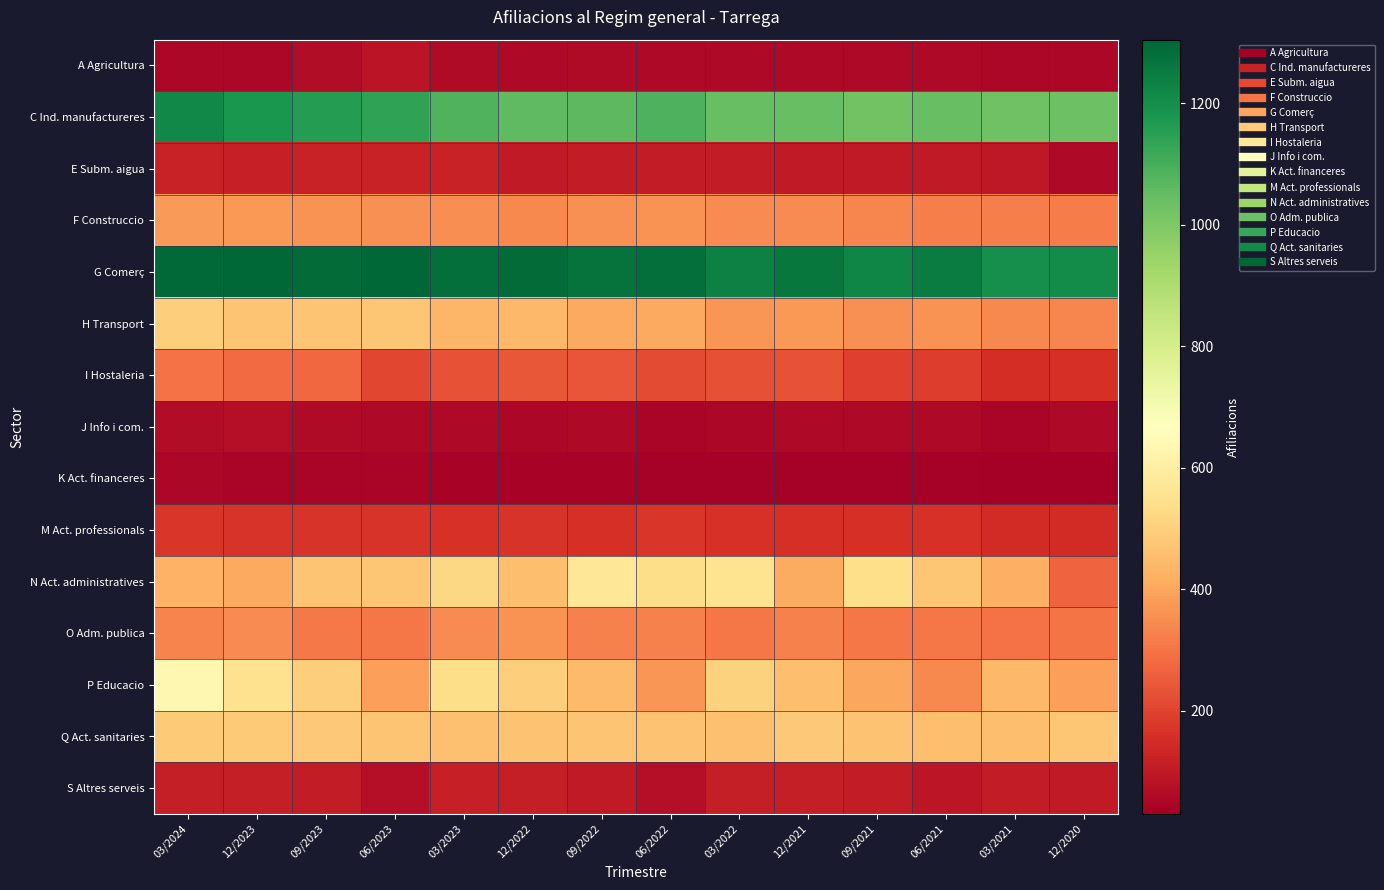

Reading left to right, what are all the values shown in this chart?

A Agricultura: 03/2024=50	12/2023=50	09/2023=65	06/2023=85	03/2023=60	12/2022=55	09/2022=60	06/2022=55	03/2022=55	12/2021=55	09/2021=55	06/2021=55	03/2021=50	12/2020=50
C Ind. manufactureres: 03/2024=1220	12/2023=1180	09/2023=1160	06/2023=1140	03/2023=1085	12/2022=1060	09/2022=1065	06/2022=1090	03/2022=1045	12/2021=1045	09/2021=1025	06/2021=1045	03/2021=1030	12/2020=1035
E Subm. aigua: 03/2024=120	12/2023=115	09/2023=120	06/2023=120	03/2023=120	12/2022=100	09/2022=105	06/2022=105	03/2022=105	12/2021=100	09/2021=100	06/2021=100	03/2021=95	12/2020=55
F Construccio: 03/2024=375	12/2023=370	09/2023=360	06/2023=355	03/2023=350	12/2022=340	09/2022=355	06/2022=360	03/2022=345	12/2021=345	09/2021=335	06/2021=320	03/2021=320	12/2020=315
G Comerç: 03/2024=1300	12/2023=1305	09/2023=1295	06/2023=1305	03/2023=1285	12/2022=1295	09/2022=1275	06/2022=1285	03/2022=1240	12/2021=1265	09/2021=1225	06/2021=1250	03/2021=1200	12/2020=1210
H Transport: 03/2024=495	12/2023=470	09/2023=470	06/2023=475	03/2023=435	12/2022=440	09/2022=405	06/2022=405	03/2022=365	12/2021=370	09/2021=355	06/2021=360	03/2021=340	12/2020=335
I Hostaleria: 03/2024=295	12/2023=280	09/2023=275	06/2023=205	03/2023=230	12/2022=240	09/2022=235	06/2022=215	03/2022=225	12/2021=230	09/2021=190	06/2021=185	03/2021=150	12/2020=155
J Info i com.: 03/2024=65	12/2023=70	09/2023=60	06/2023=55	03/2023=55	12/2022=50	09/2022=55	06/2022=45	03/2022=50	12/2021=55	09/2021=55	06/2021=55	03/2021=45	12/2020=55
K Act. financeres: 03/2024=50	12/2023=45	09/2023=45	06/2023=45	03/2023=40	12/2022=40	09/2022=40	06/2022=35	03/2022=35	12/2021=35	09/2021=35	06/2021=35	03/2021=30	12/2020=30
M Act. professionals: 03/2024=170	12/2023=165	09/2023=165	06/2023=165	03/2023=160	12/2022=165	09/2022=155	06/2022=170	03/2022=160	12/2021=155	09/2021=155	06/2021=160	03/2021=145	12/2020=145
N Act. administratives: 03/2024=425	12/2023=405	09/2023=470	06/2023=475	03/2023=520	12/2022=455	09/2022=570	06/2022=535	03/2022=555	12/2021=410	09/2021=540	06/2021=475	03/2021=420	12/2020=265
O Adm. publica: 03/2024=330	12/2023=345	09/2023=310	06/2023=305	03/2023=345	12/2022=360	09/2022=325	06/2022=325	03/2022=305	12/2021=325	09/2021=305	06/2021=305	03/2021=295	12/2020=300
P Educacio: 03/2024=635	12/2023=550	09/2023=495	06/2023=385	03/2023=535	12/2022=495	09/2022=445	06/2022=365	03/2022=505	12/2021=455	09/2021=400	06/2021=340	03/2021=440	12/2020=385
Q Act. sanitaries: 03/2024=485	12/2023=485	09/2023=480	06/2023=470	03/2023=460	12/2022=465	09/2022=470	06/2022=465	03/2022=460	12/2021=480	09/2021=465	06/2021=455	03/2021=455	12/2020=475
S Altres serveis: 03/2024=110	12/2023=110	09/2023=105	06/2023=70	03/2023=115	12/2022=110	09/2022=100	06/2022=70	03/2022=110	12/2021=110	09/2021=105	06/2021=90	03/2021=105	12/2020=100